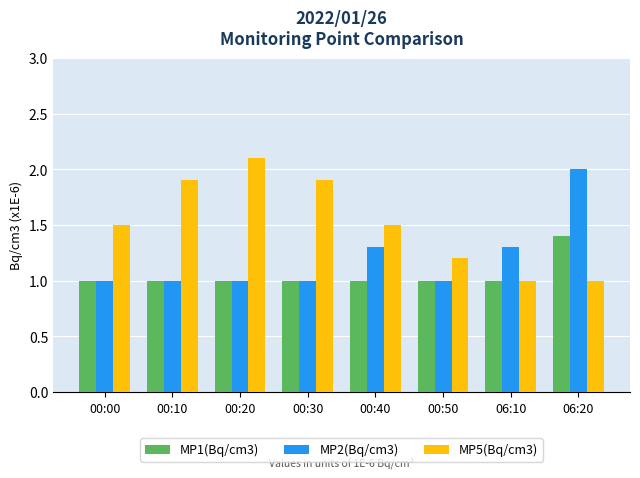

Which category has the highest value across all series?

00:20